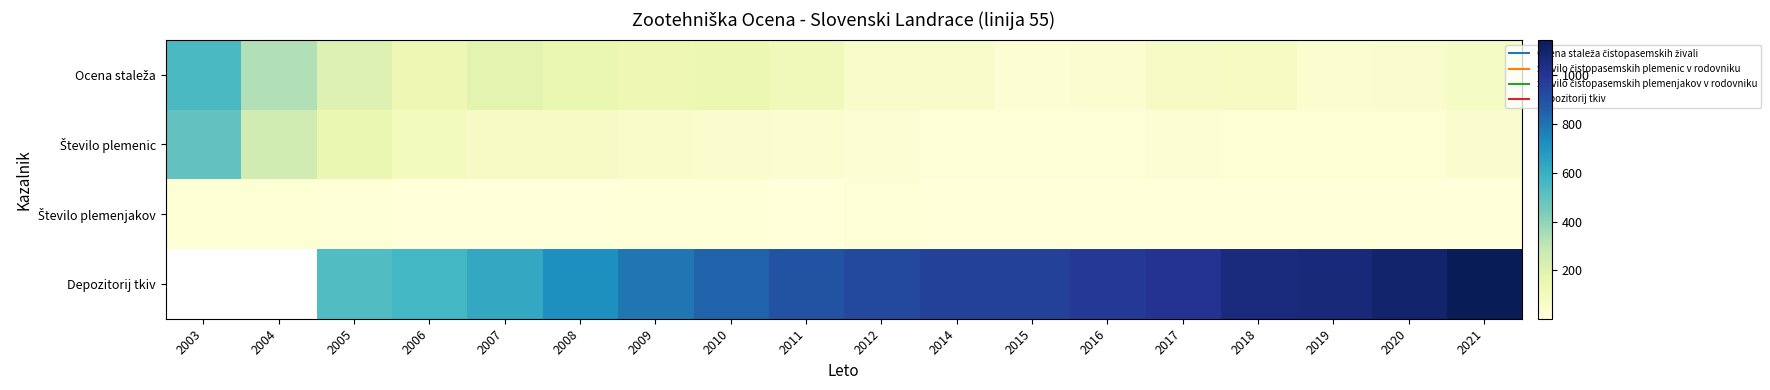

Where does the Število plemenjakov series first go above 6?

2003